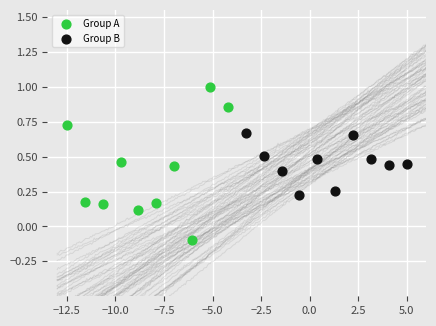

Which series reaches the minimum Y coordinate?

Group A